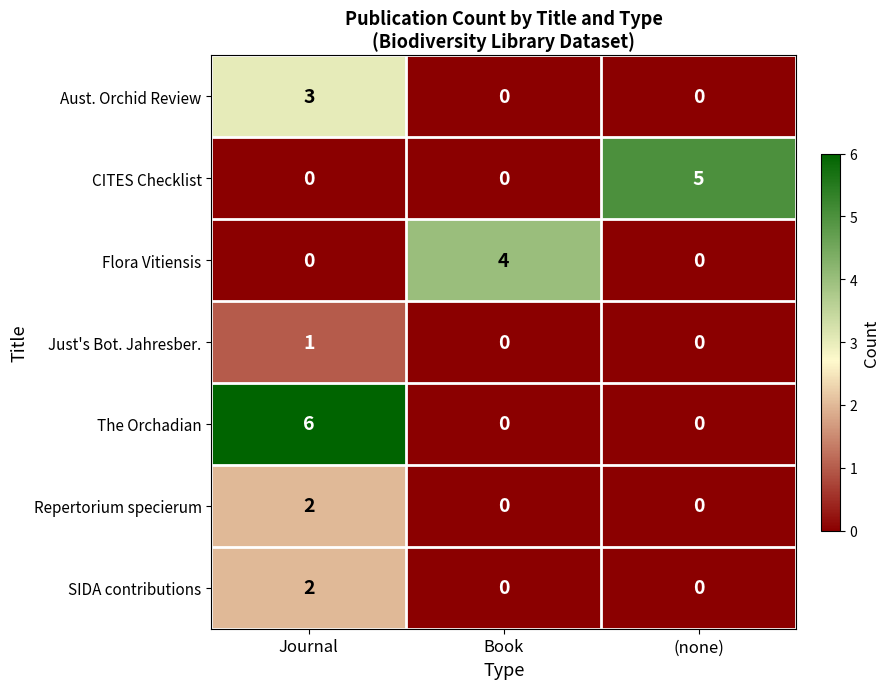

What is the difference between the Flora Vitiensis values at Journal and Book?

4